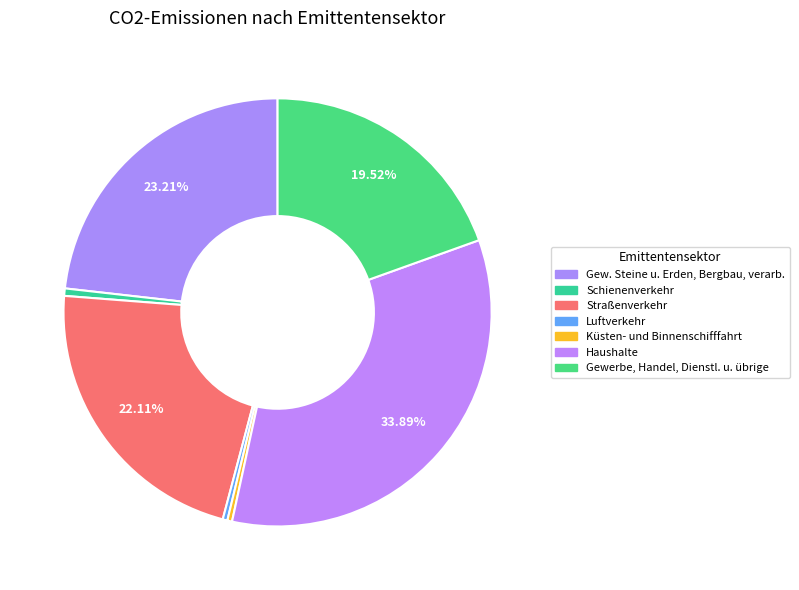

Is there a majority slice in this chart?

No